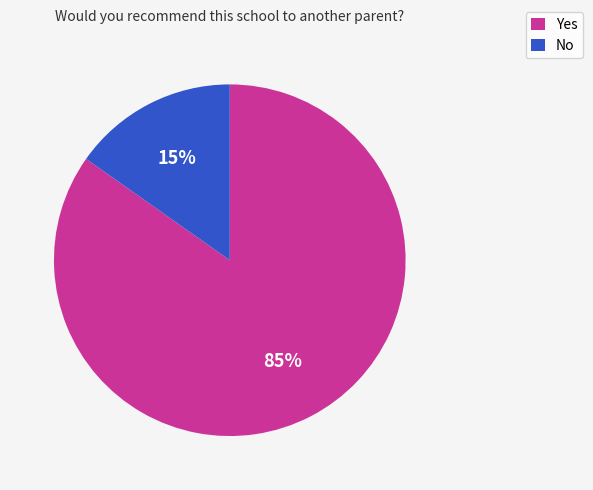

Do Yes and No together represent more than half of the pie?

Yes